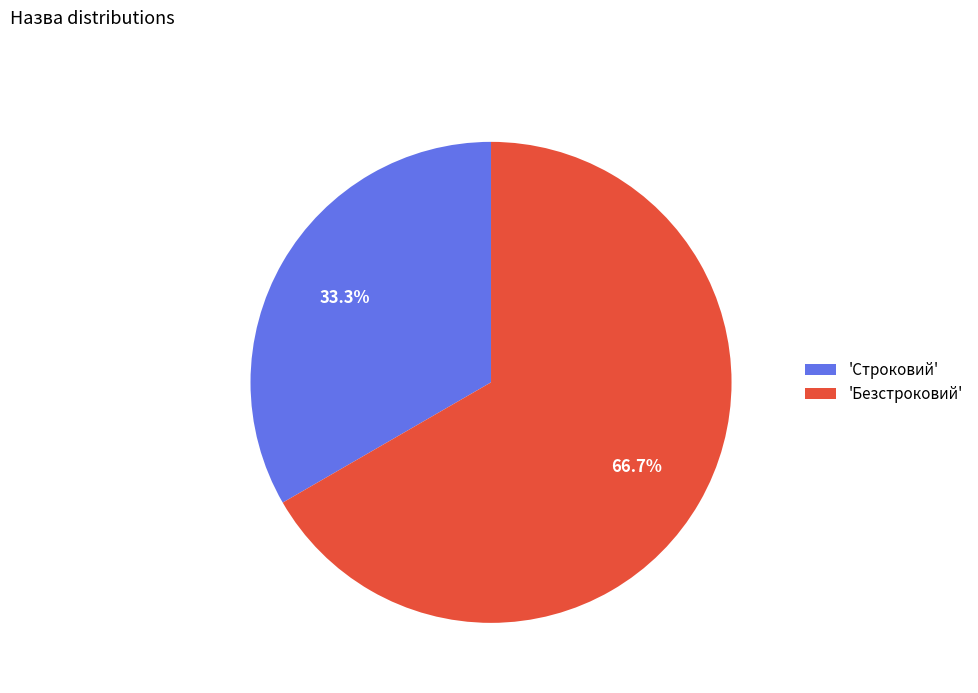

Is 'Безстроковий' the majority of the pie?

Yes